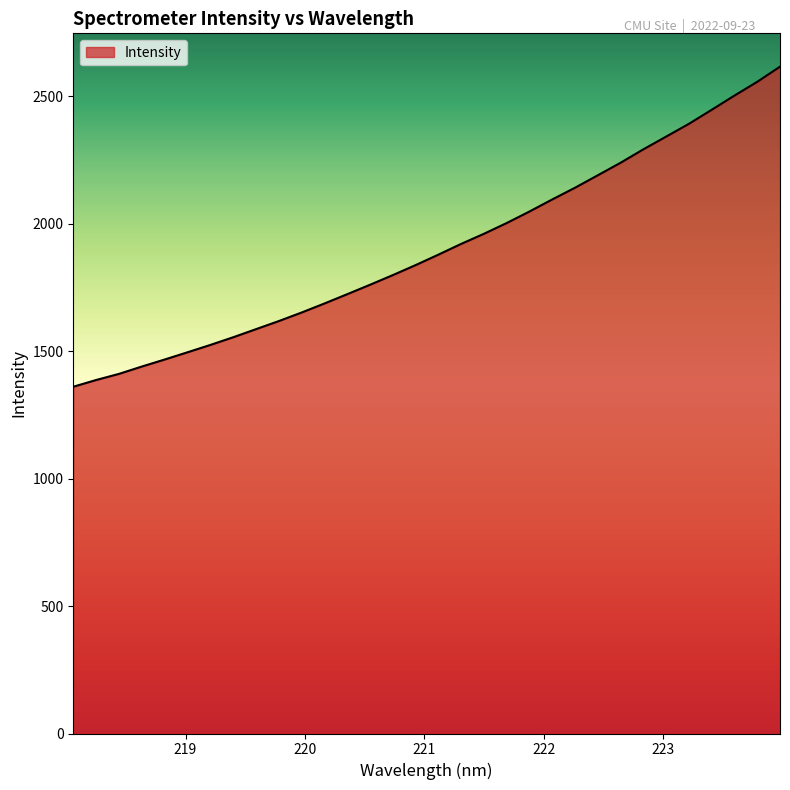

What is the smallest value displayed?

1360.8